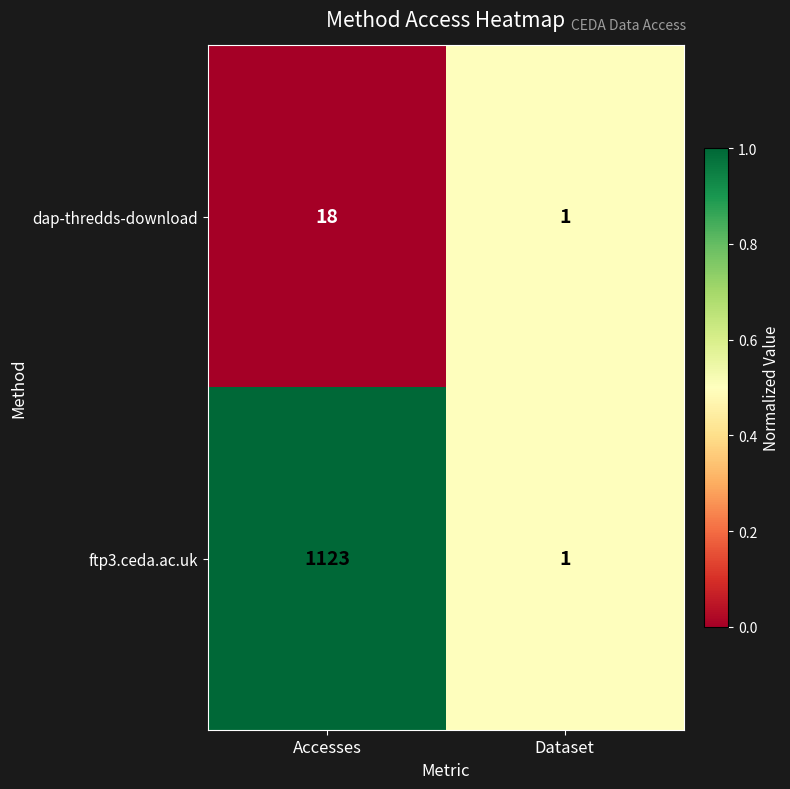

What is the sum of the dap-thredds-download values at Accesses and Dataset?

19